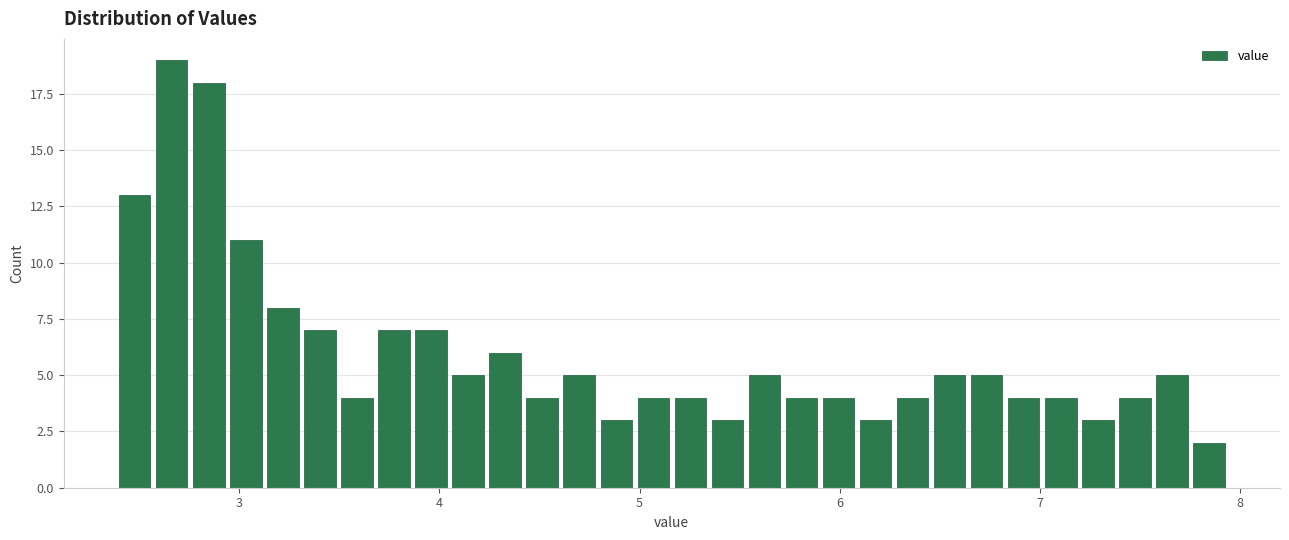

Around what value on the x-axis is the tallest bar? Give the approximate position of its centre, as read against the axis.

2.7